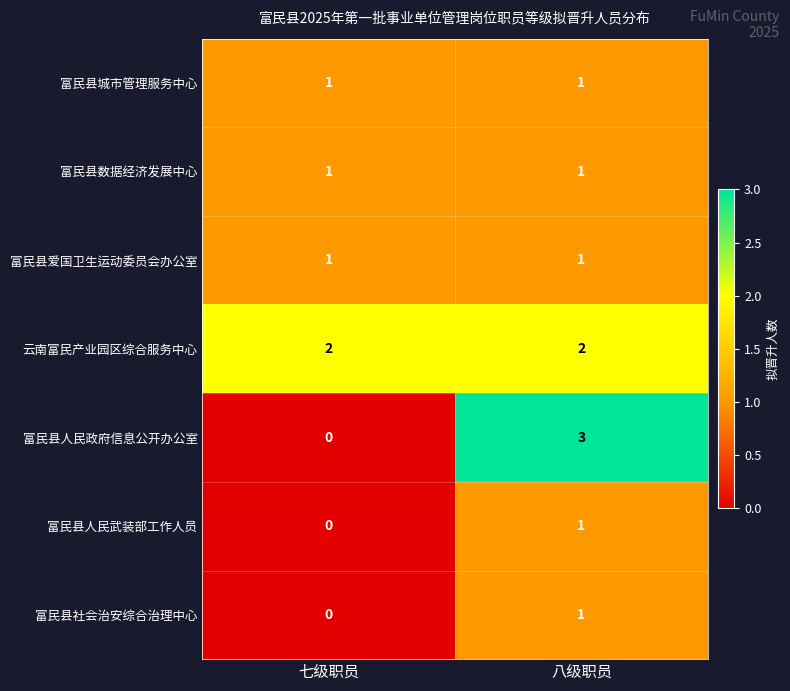

Reading left to right, what are all the values shown in this chart?

富民县城市管理服务中心: 1	1
富民县数据经济发展中心: 1	1
富民县爱国卫生运动委员会办公室: 1	1
云南富民产业园区综合服务中心: 2	2
富民县人民政府信息公开办公室: 0	3
富民县人民武装部工作人员: 0	1
富民县社会治安综合治理中心: 0	1